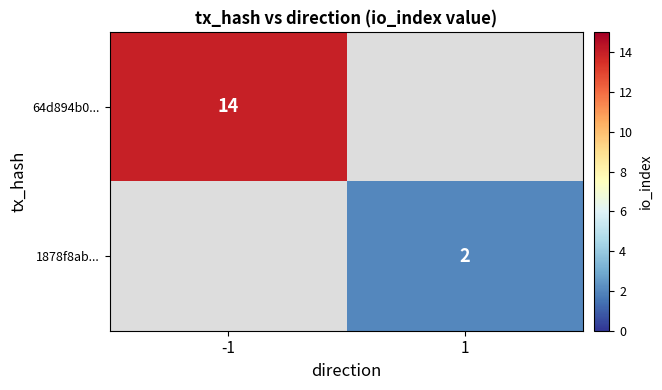

Is it true that 64d894b0... equals 14 at -1?

True